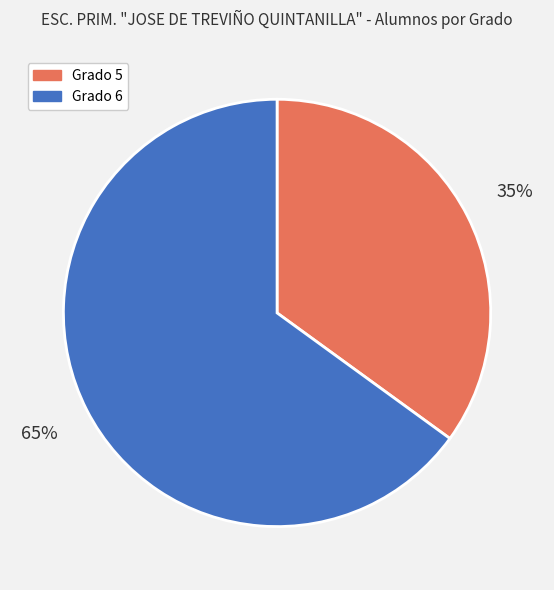

To the nearest percent, what portion does Grado 6 represent?

65%